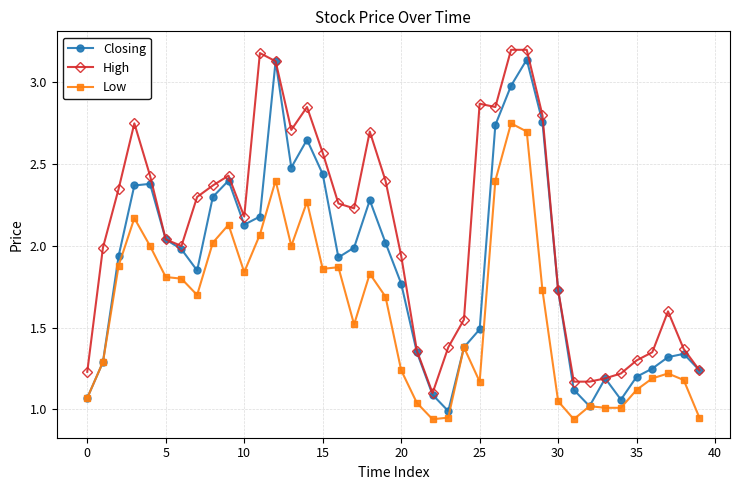

What is the maximum value shown in the chart?

3.2